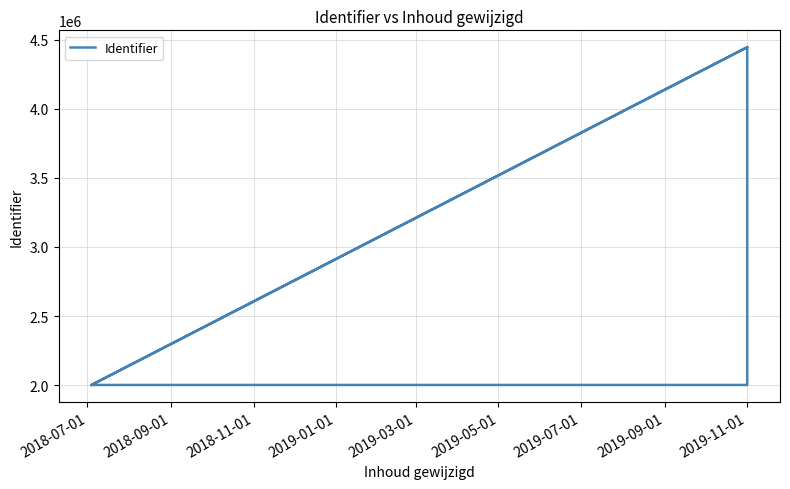

What is the smallest value displayed?

2000949